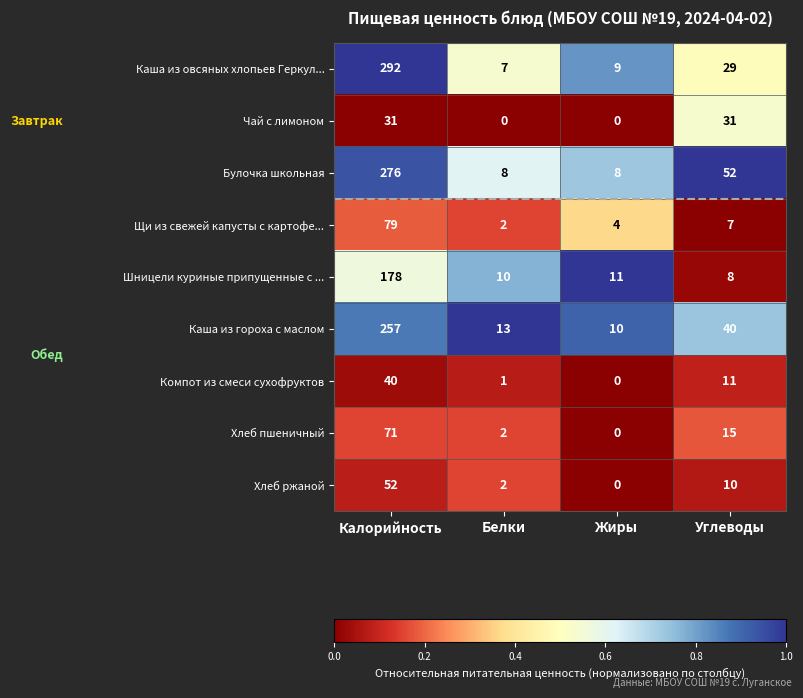

What is the maximum value shown in the chart?

292